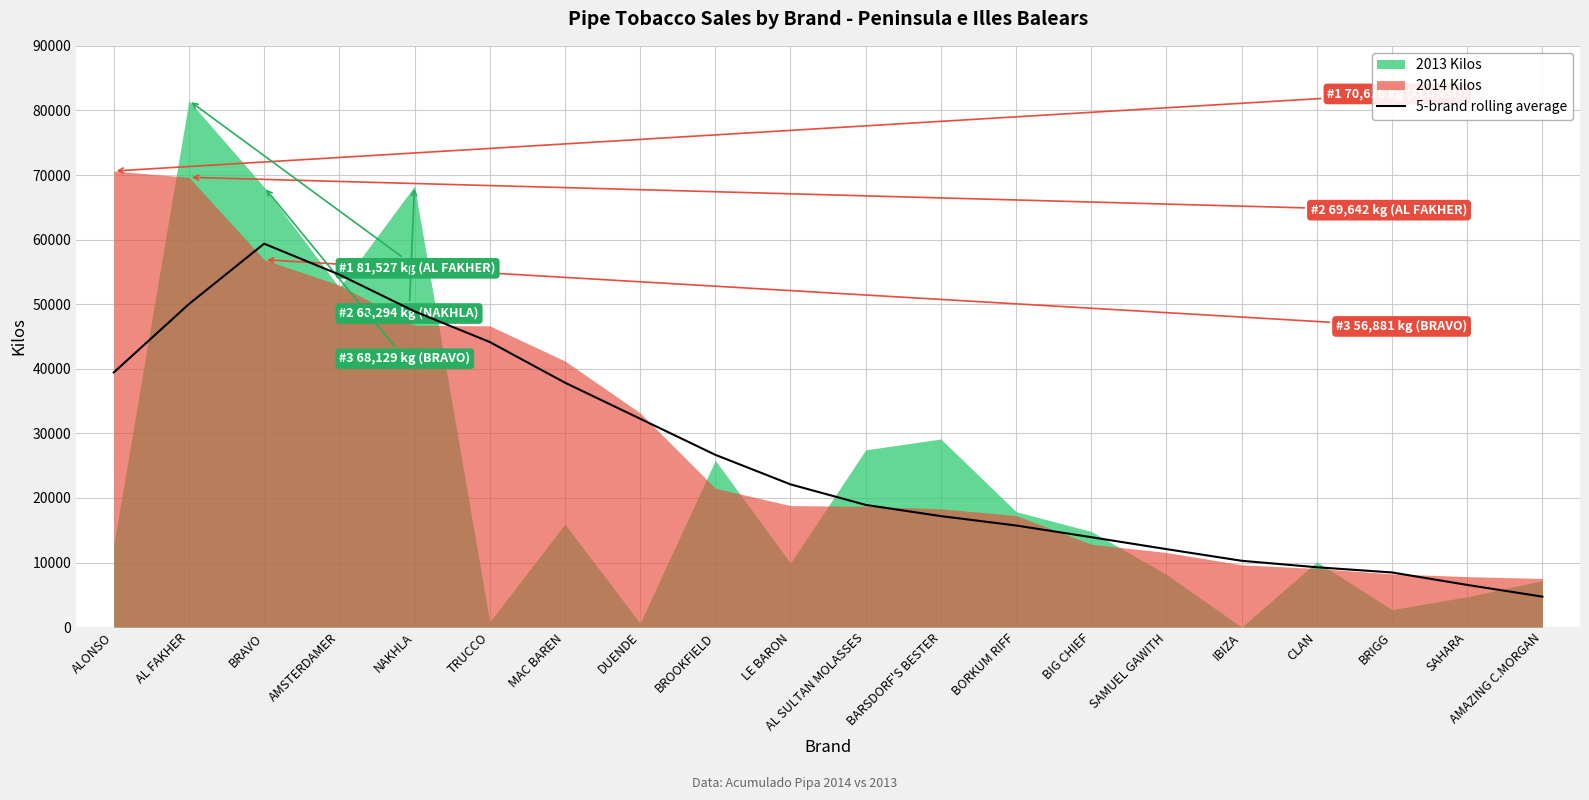

What is the maximum value for 5-brand rolling average?

59367.2